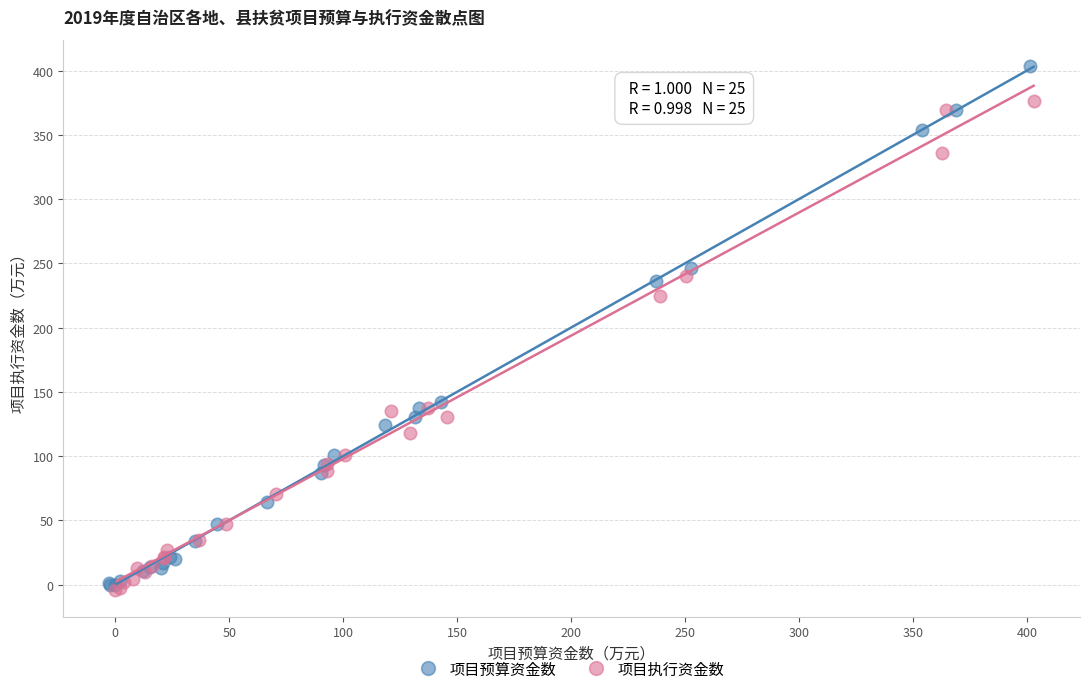

Which series has the largest Y range (max minus min)?

项目预算资金数